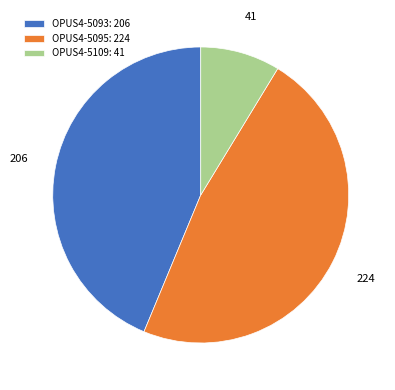

Between OPUS4-5109 and OPUS4-5095, which is larger?

OPUS4-5095